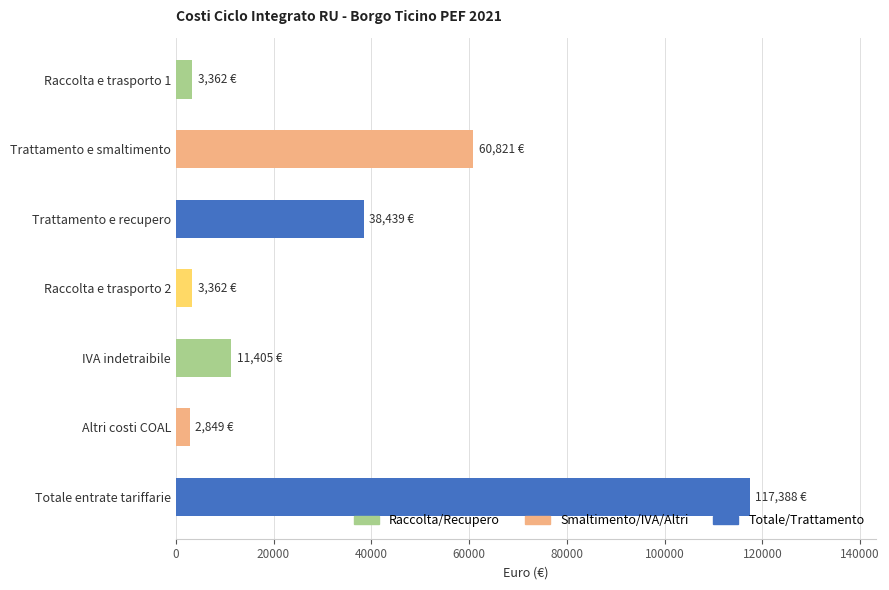

What is the ratio of the value at Totale entrate tariffarie to the value at IVA indetraibile?

10.3